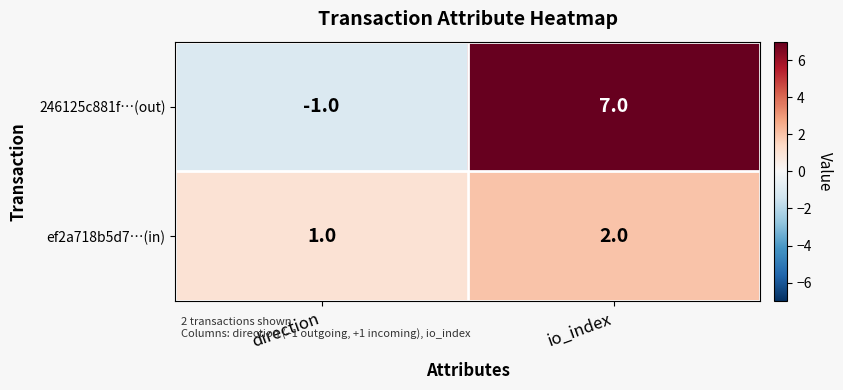

Rank the series at direction from lowest to highest value.

246125c881f…(out), ef2a718b5d7…(in)